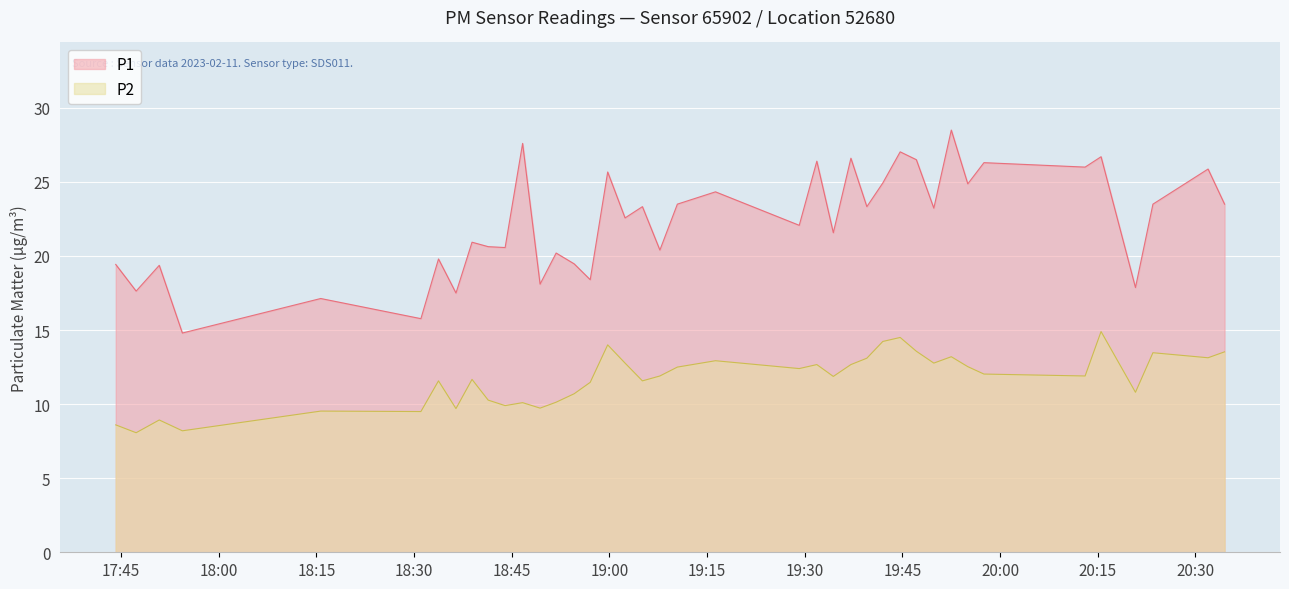

True or false: P2 and P1 intersect in this chart.

False